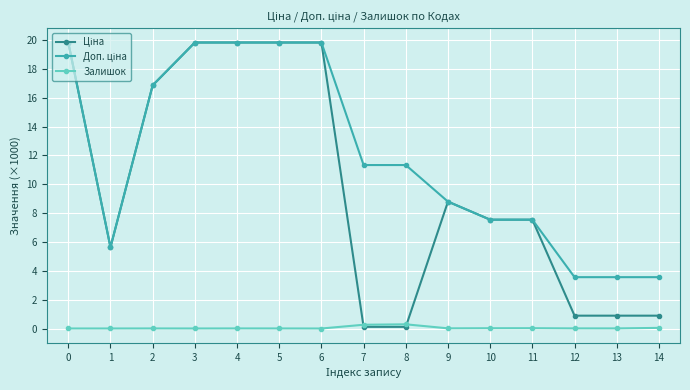

What is the difference between the second highest and minimum values in the Залишок series?

0.3